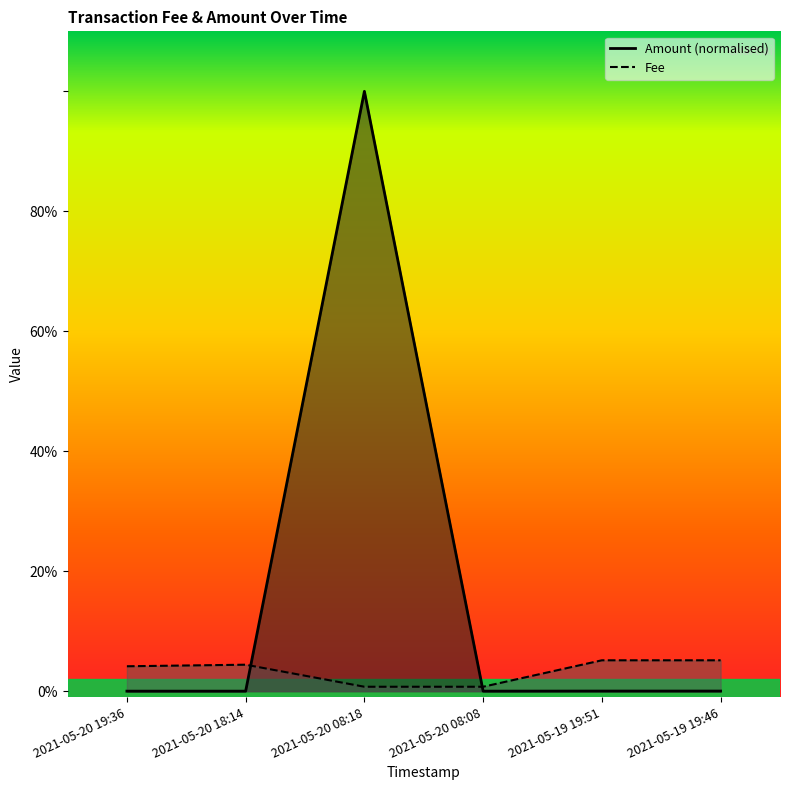

What is the total value across all series at 2021-05-20 08:18?

1.0